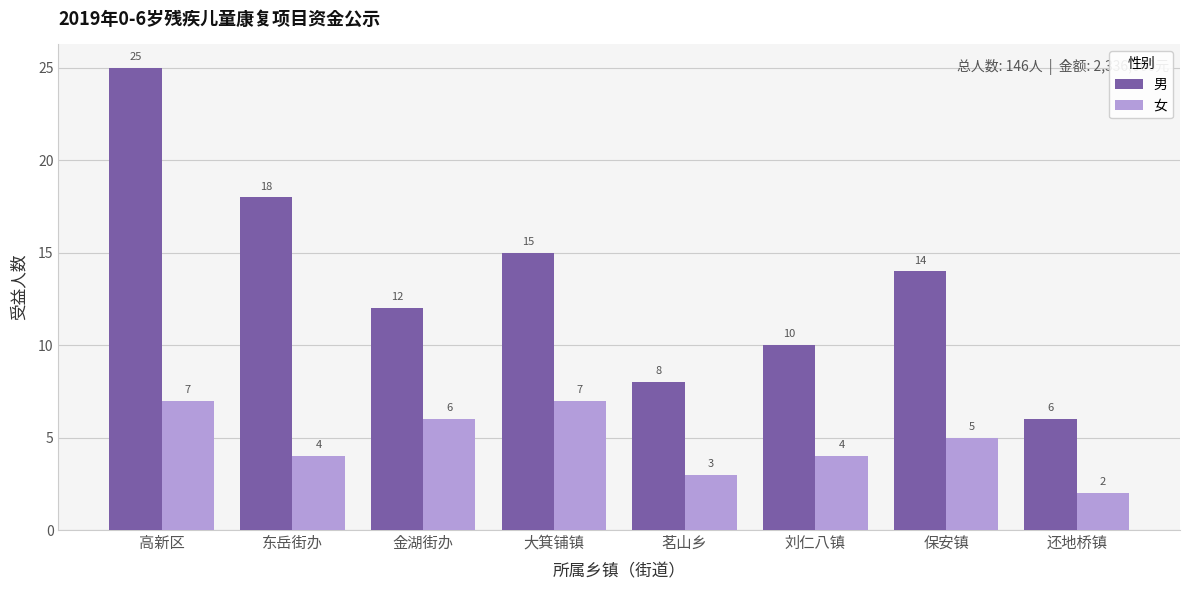

Which series has the largest range (max minus min)?

男